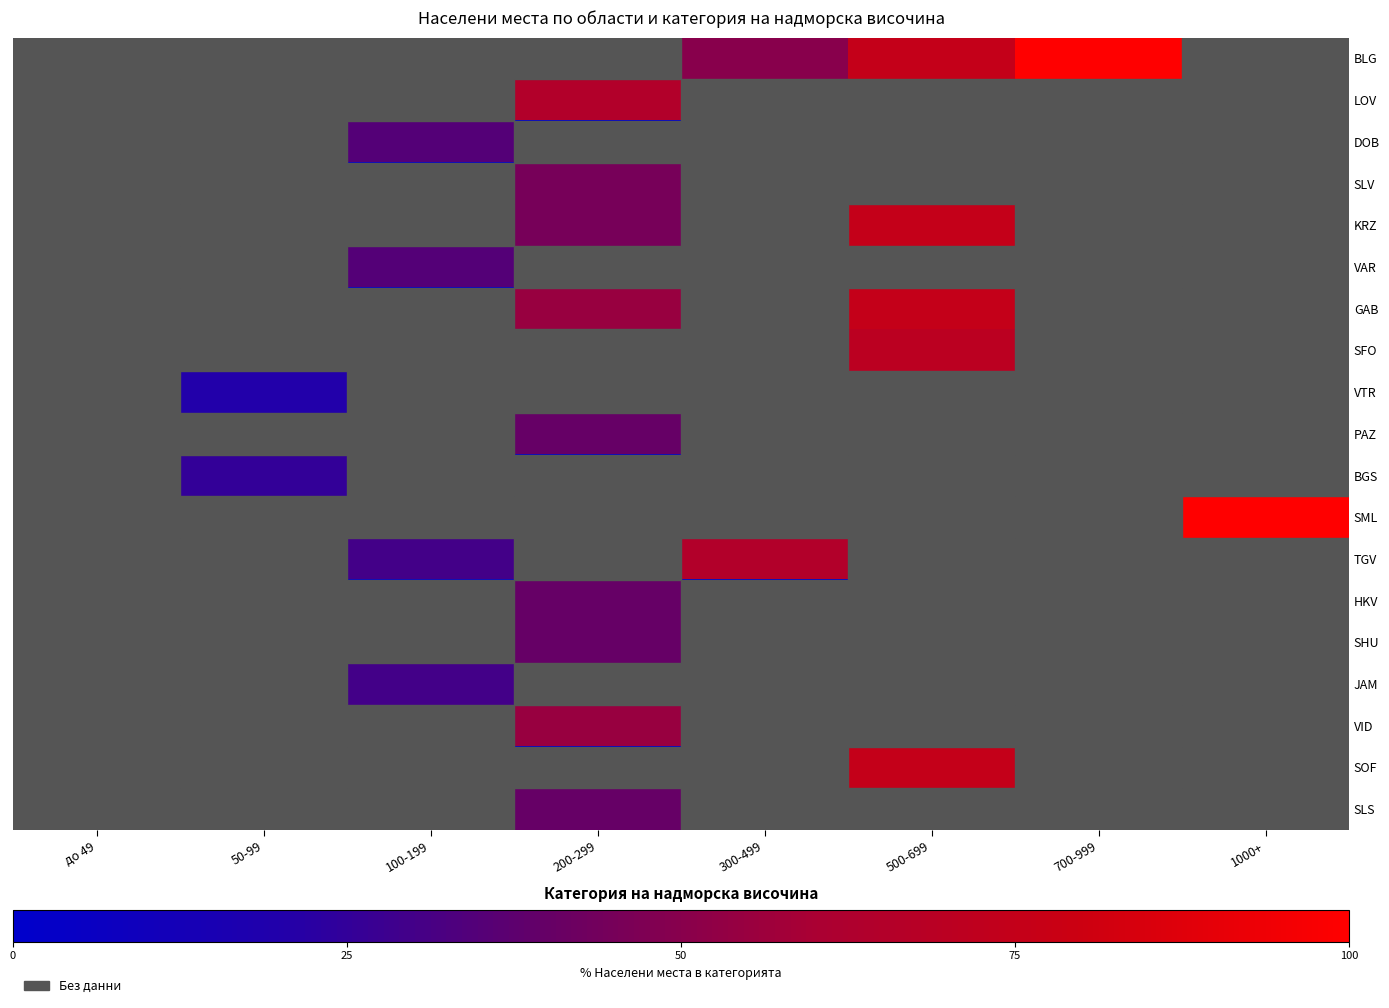

Which series has the largest range (max minus min)?

BLG